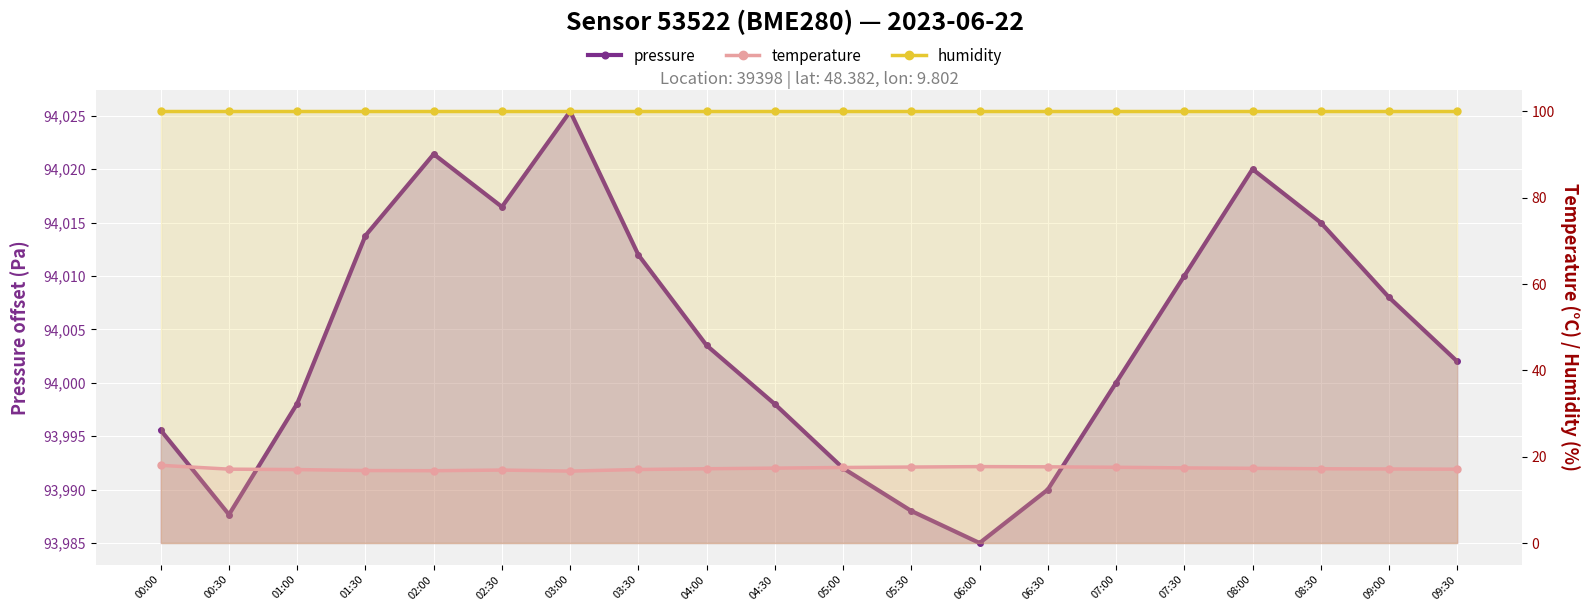

Is the value of humidity at 02:30 greater than the value of temperature at 04:00?

Yes